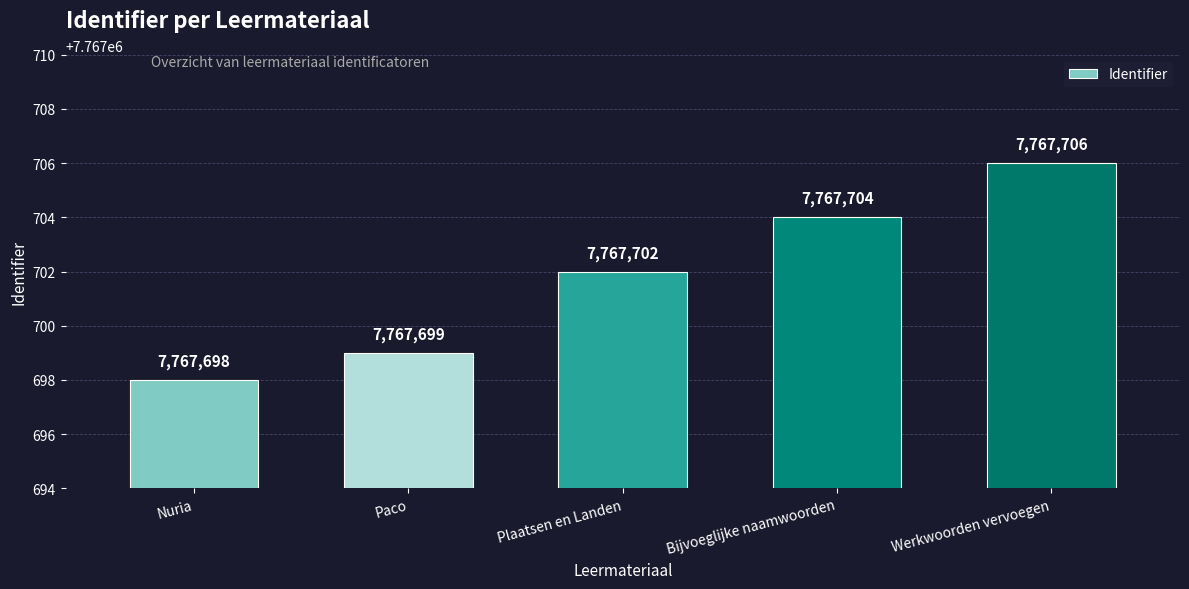

How many bars are there in total?

5